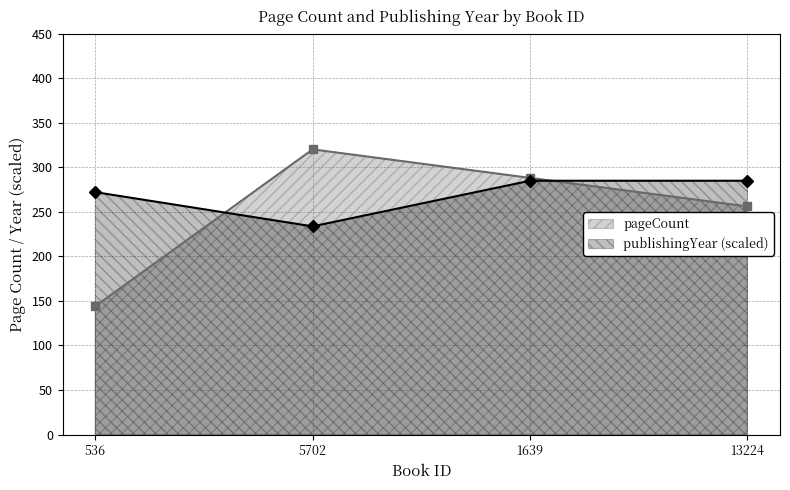

What is the value of the publishingYear (scaled) point at the 2nd from the left?

233.6